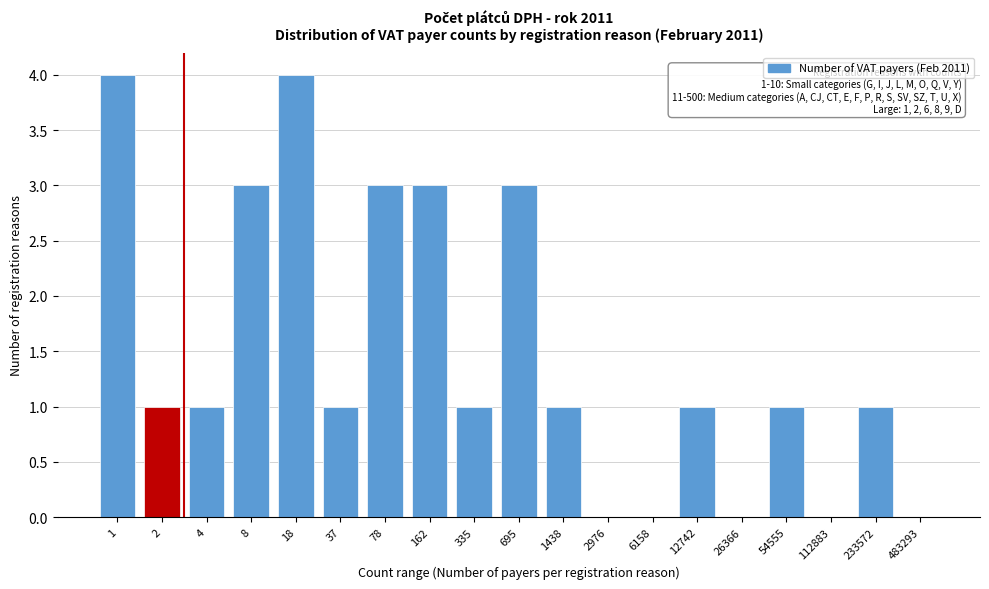

Reading left to right, list all the values displayed in this chart.

1=4	2=1	4=1	8=3	18=4	37=1	78=3	162=3	335=1	695=3	1438=1	2976=0	6158=0	12742=1	26366=0	54555=1	112883=0	233572=1	483293=0